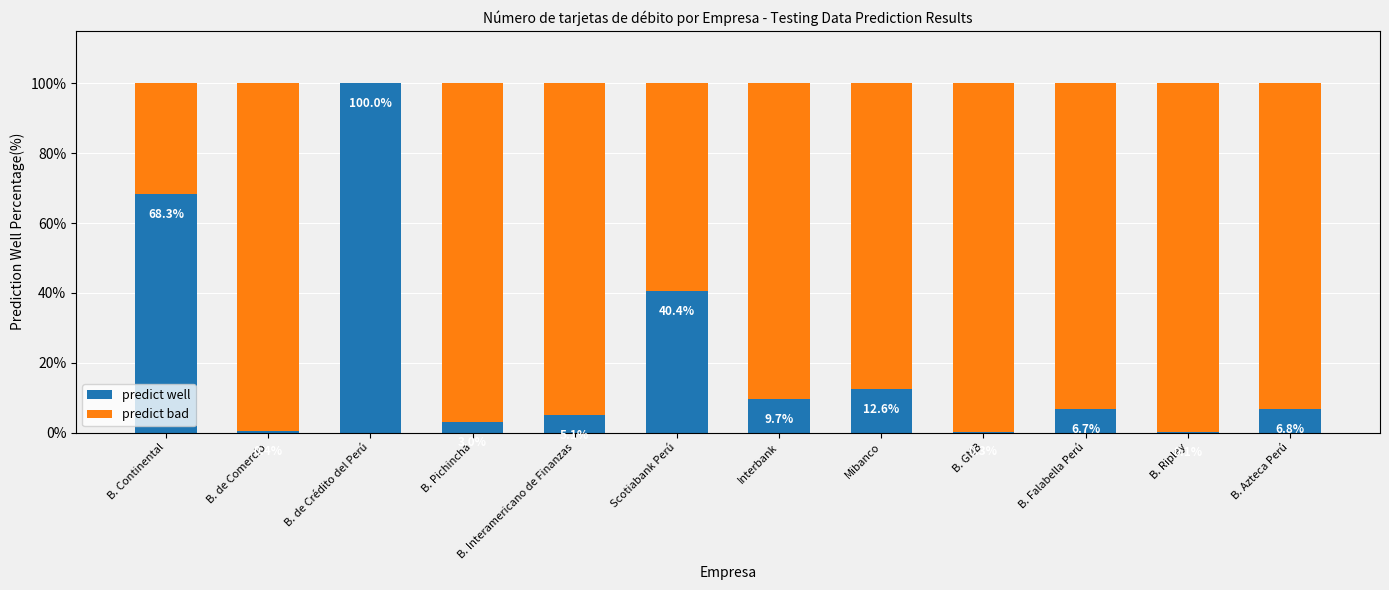

What is the sum of the predict well values at B. Pichincha and Scotiabank Perú?

43.4